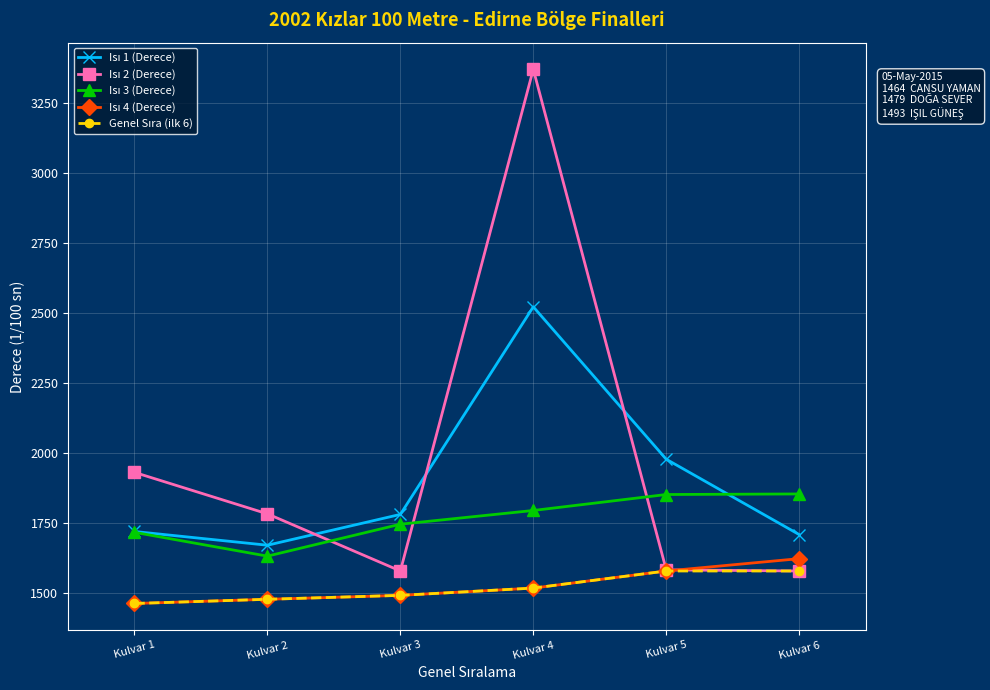

What is the minimum value shown in the chart?

1464